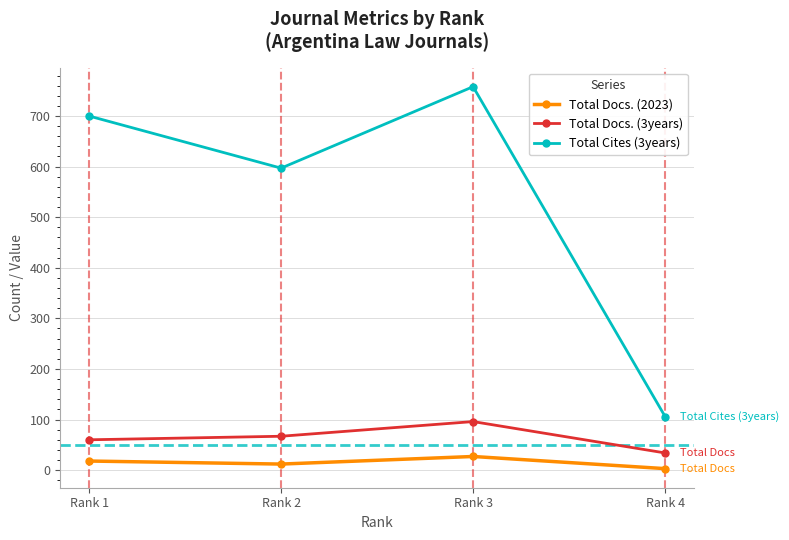

The value of Total Docs. (3years) at Rank 3 is 96. True or false?

True